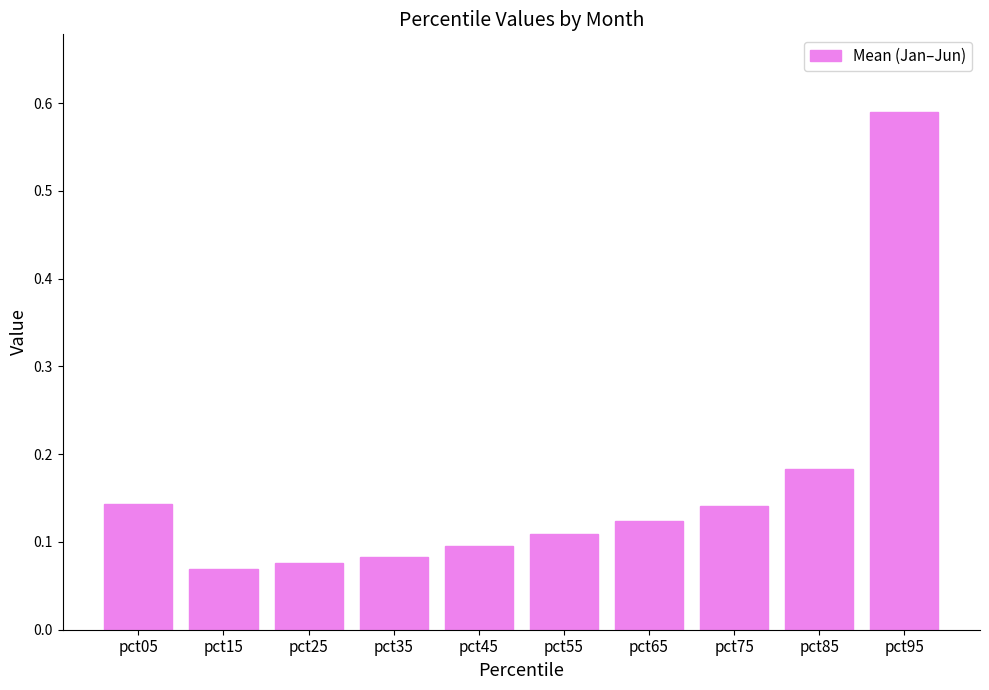

What is the difference between the maximum and minimum values?

0.5